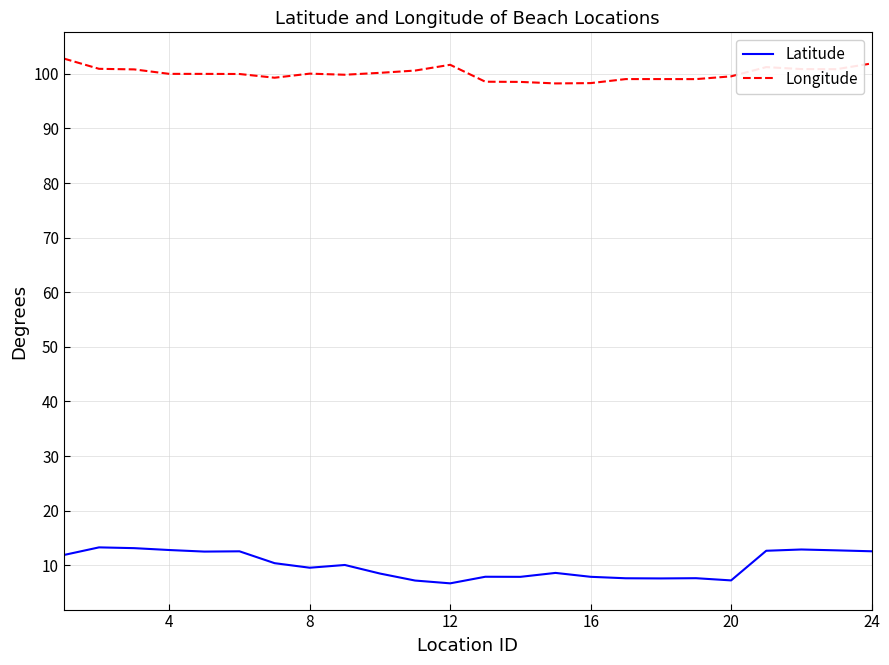

What is the greatest value displayed?

102.8